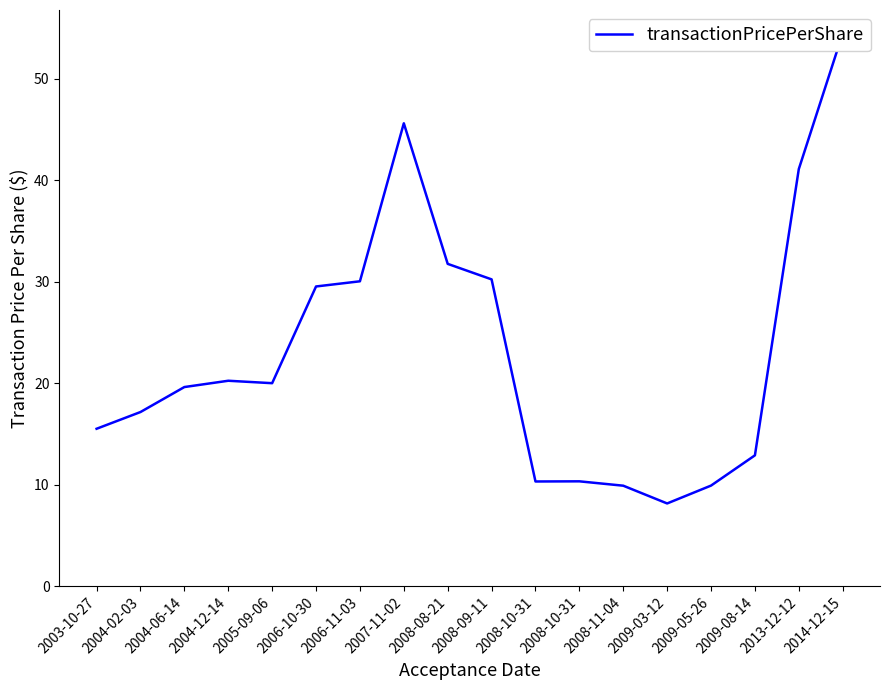

What is the maximum value shown in the chart?

54.5